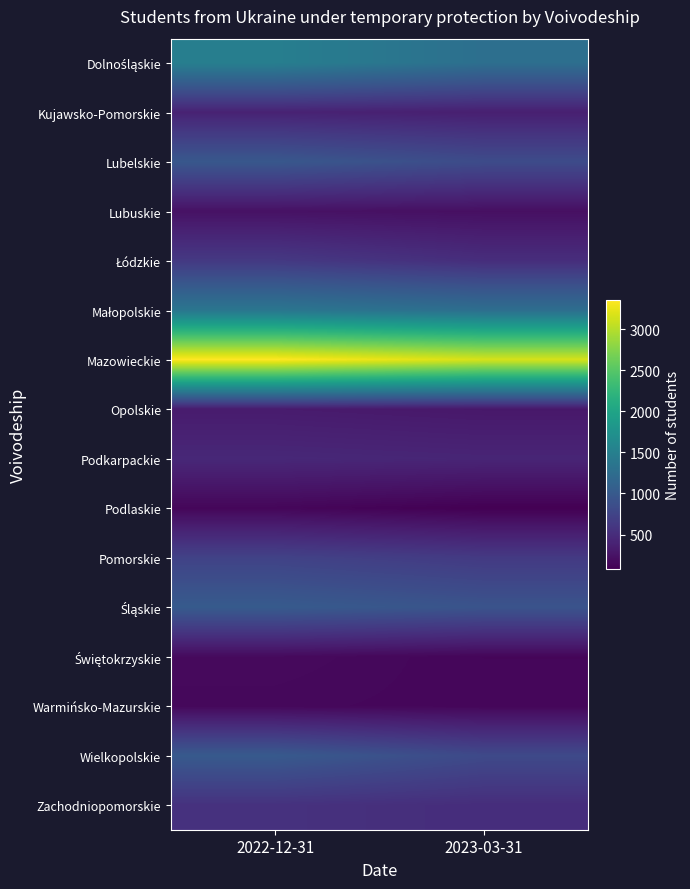

Between 2022-12-31 and 2023-03-31, which is larger?

2022-12-31